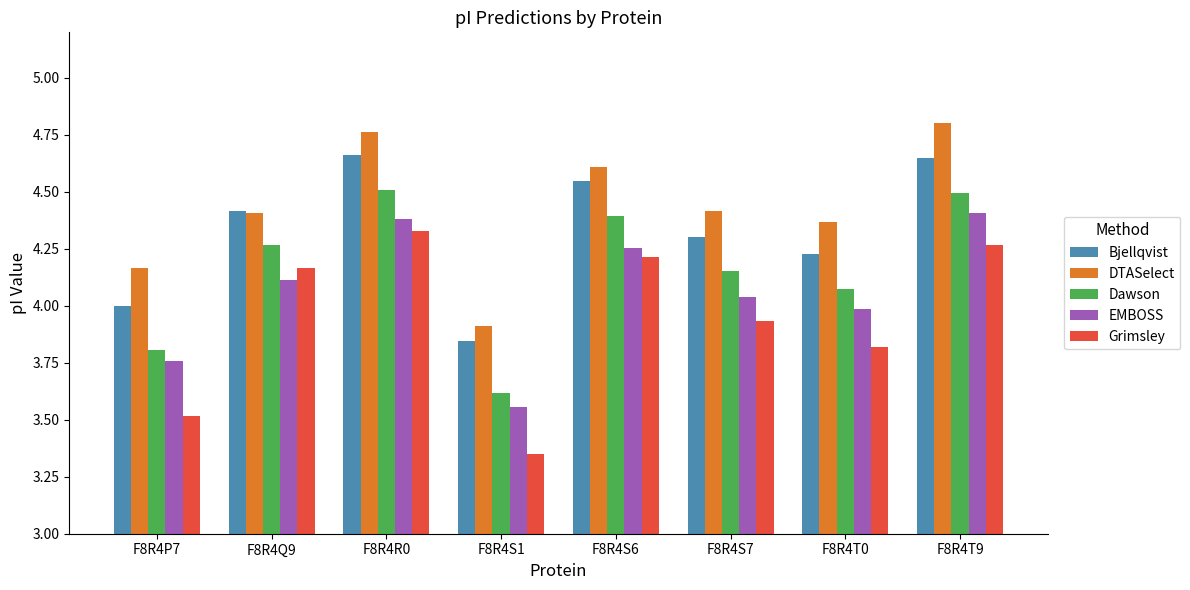

Is the value of EMBOSS at F8R4S7 greater than the value of DTASelect at F8R4T9?

No